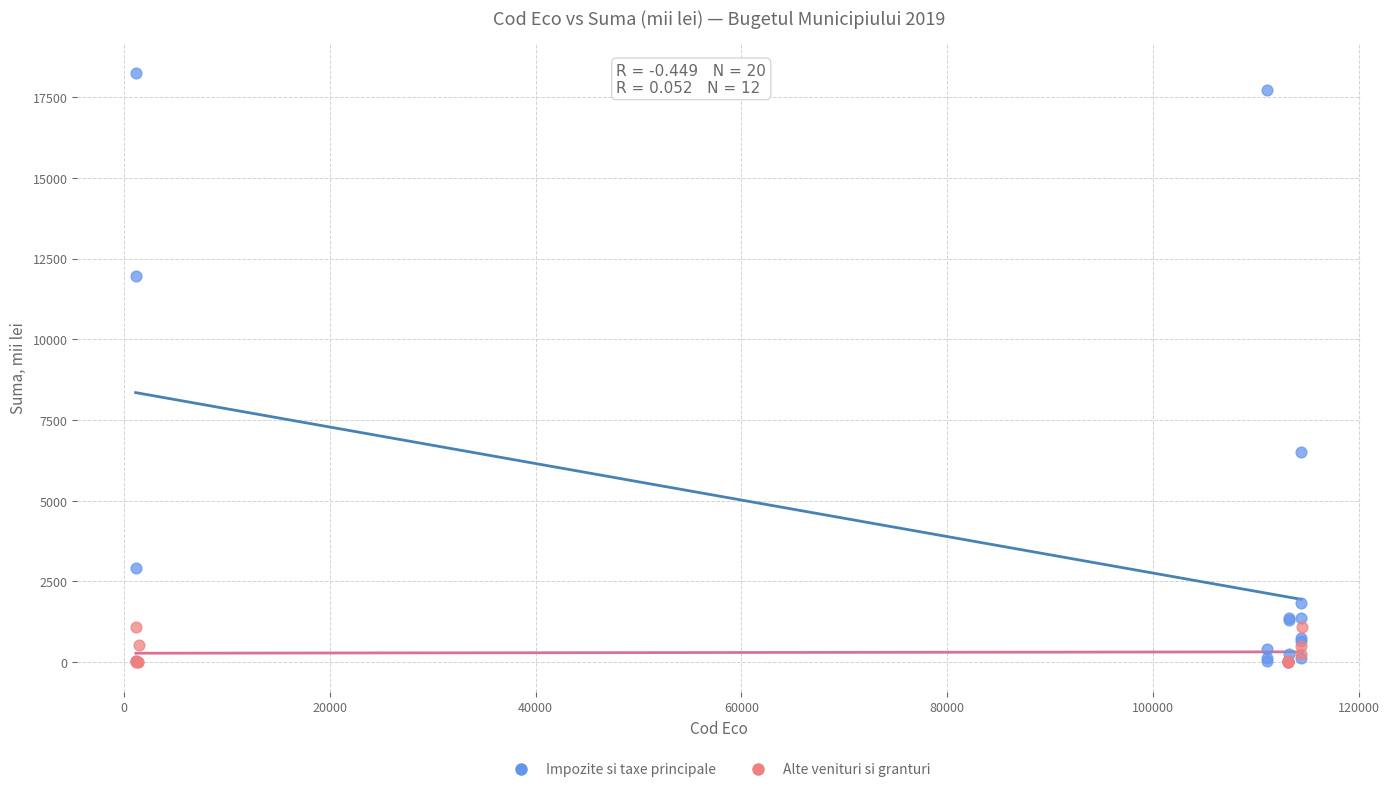

Which series has the widest spread of Y values?

Impozite si taxe principale